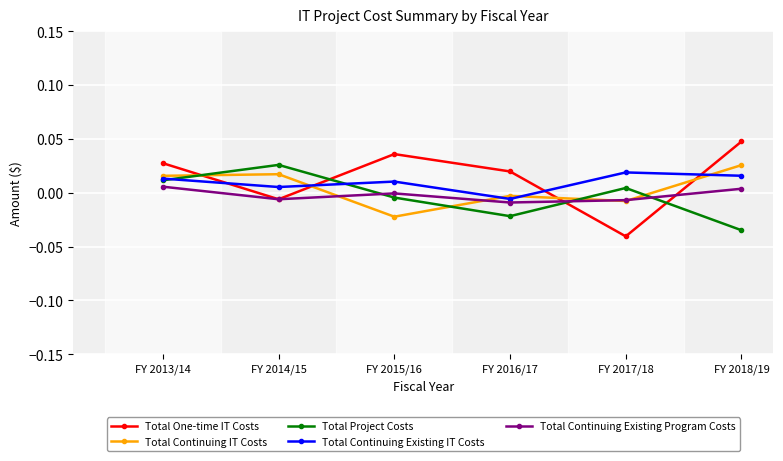

Is this an area chart (filled region under the line)?

No